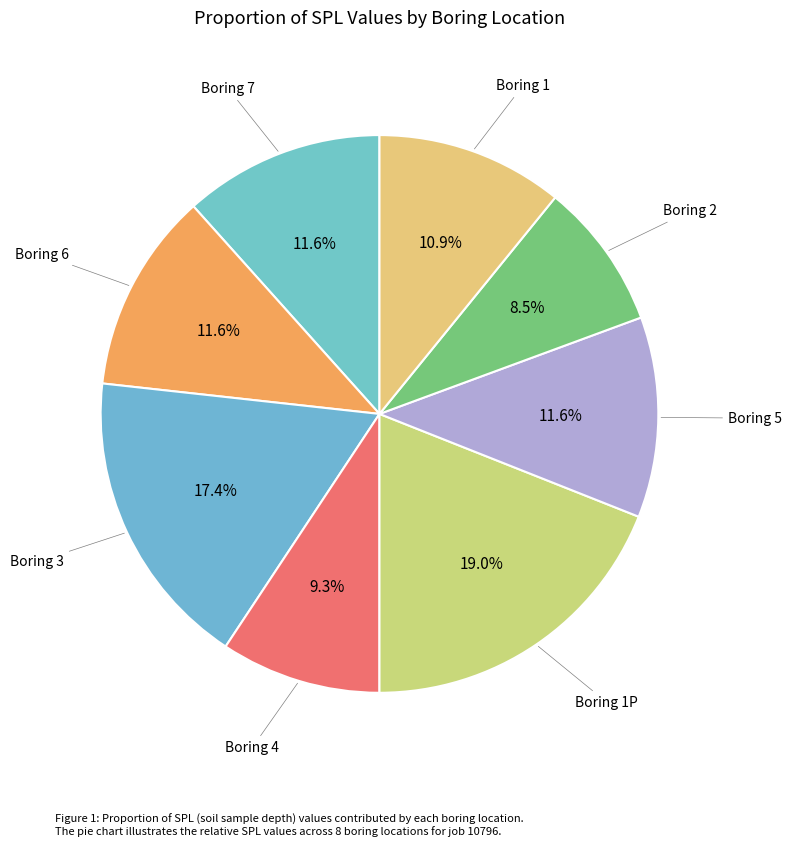

To the nearest percent, what is the average slice percentage?

12%